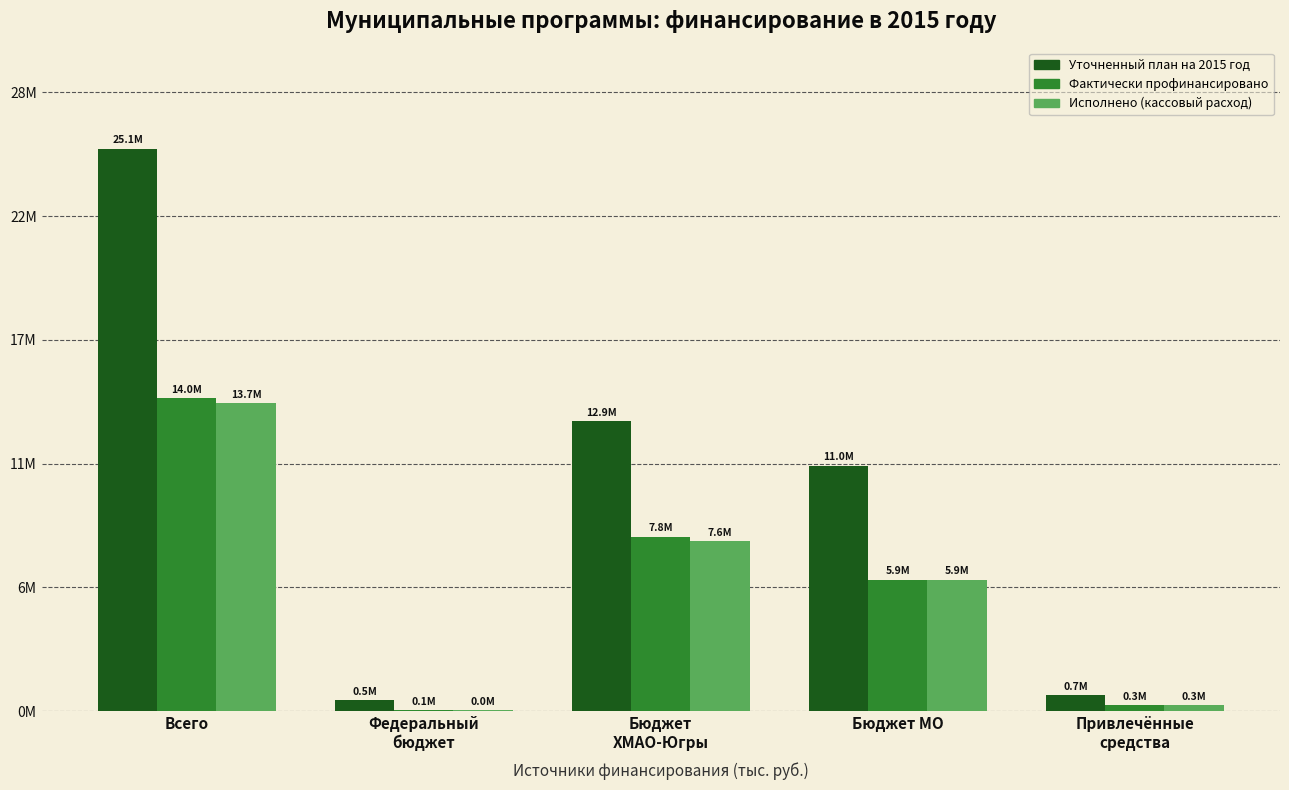

What is the label of the 3rd bar from the right?

Бюджет
ХМАО-Югры